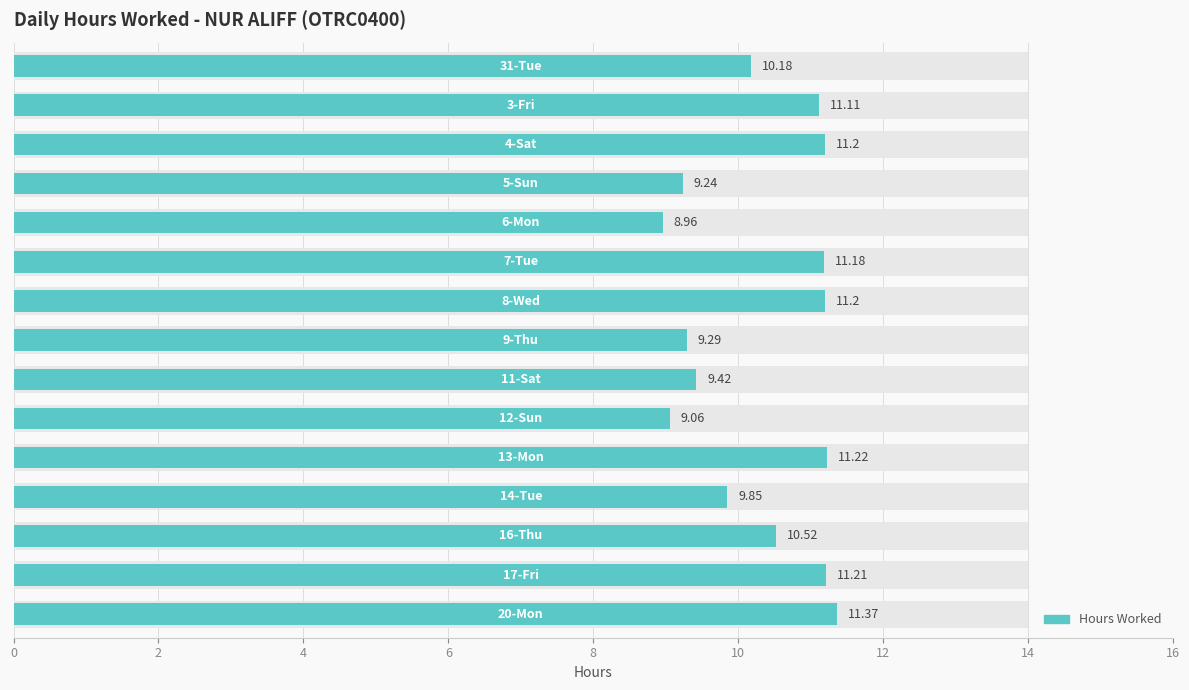

What is the maximum value shown in the chart?

11.4